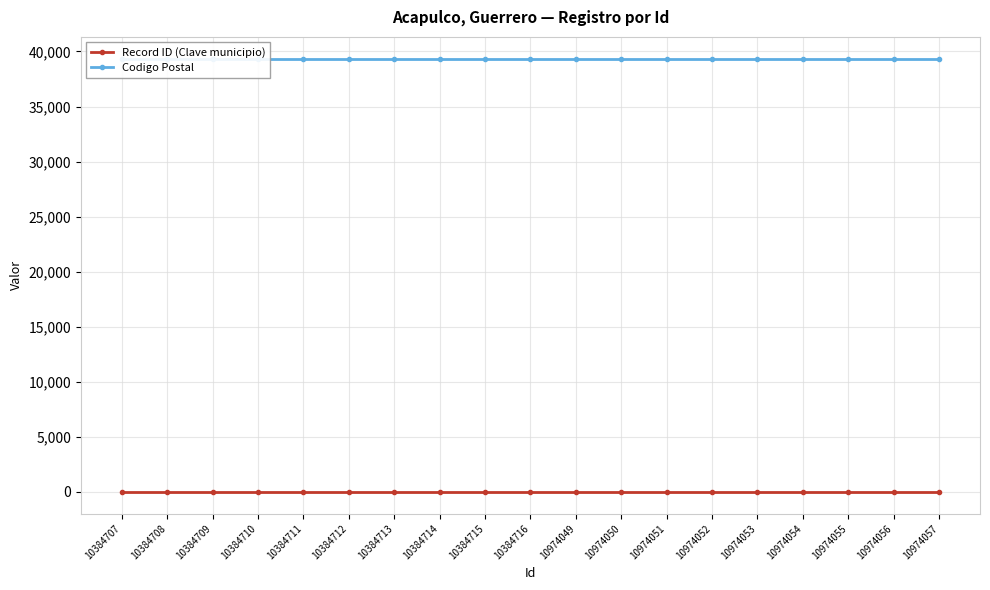

Which series has the widest spread of values?

Record ID (Clave municipio)